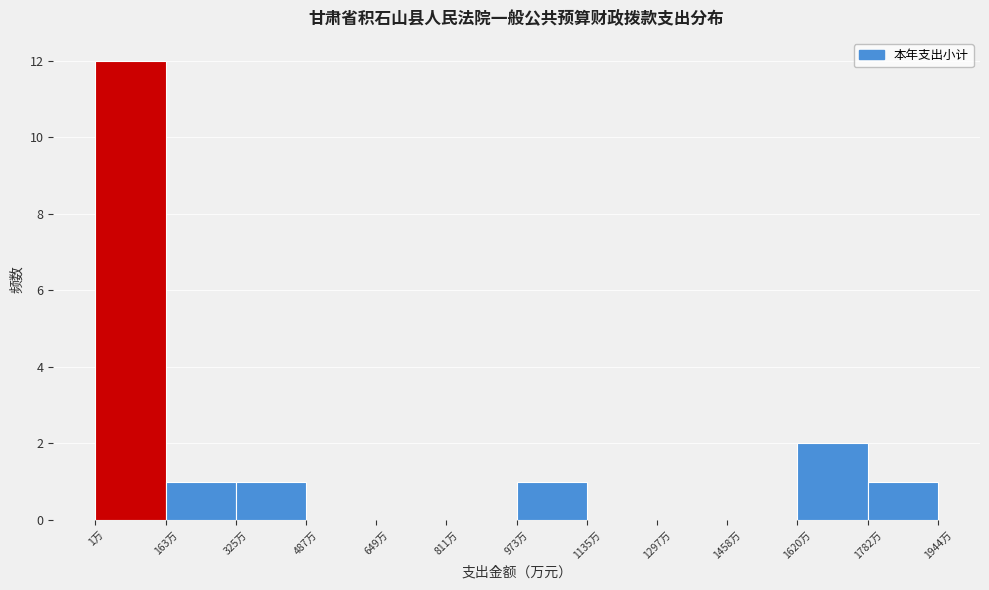

Reading left to right, list every bar in this chart as the range it spans on the x-axis followed by its height. Neither the bar edges nor the heights are printed on the chart, so give them approximately, as read against the axes.

0 to 160: 12
160 to 320: 1
320 to 480: 1
480 to 640: 0
640 to 820: 0
820 to 980: 0
980 to 1140: 1
1140 to 1300: 0
1300 to 1460: 0
1460 to 1620: 0
1620 to 1780: 2
1780 to 1940: 1